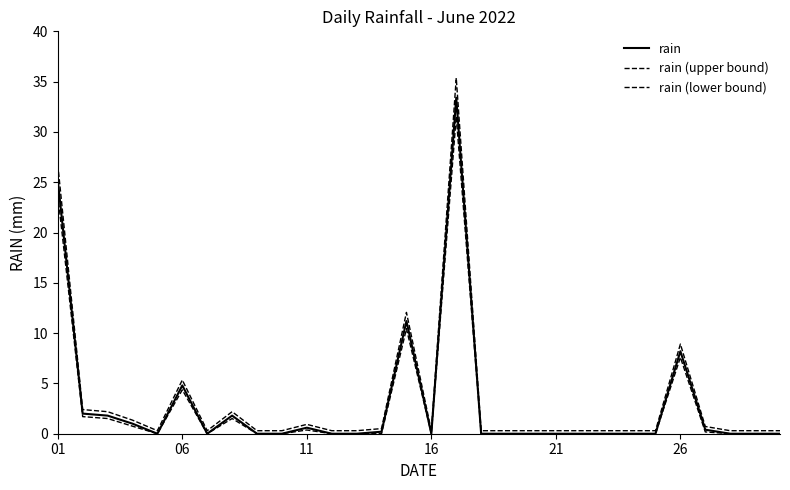

Reading left to right, what are all the values shown in this chart?

rain: 25.2	2.0	1.8	1.0	0.0	4.8	0.0	1.8	0.0	0.0	0.6	0.0	0.0	0.2	11.2	0.0	33.4	0.0	0.0	0.0	0.0	0.0	0.0	0.0	0.0	8.2	0.4	0.0	0.0	0.0
rain (upper bound): 26.8	2.4	2.2	1.4	0.3	5.3	0.3	2.2	0.3	0.3	0.9	0.3	0.3	0.5	12.1	0.3	35.4	0.3	0.3	0.3	0.3	0.3	0.3	0.3	0.3	8.9	0.7	0.3	0.3	0.3
rain (lower bound): 23.7	1.7	1.5	0.8	0.0	4.4	0.0	1.5	0.0	0.0	0.4	0.0	0.0	0.0	10.4	0.0	31.5	0.0	0.0	0.0	0.0	0.0	0.0	0.0	0.0	7.6	0.2	0.0	0.0	0.0